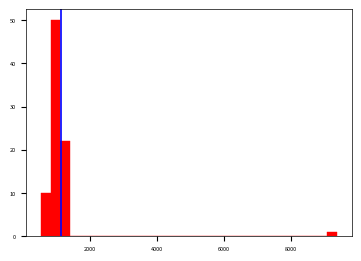

Around what value on the x-axis is the tallest bar? Give the approximate position of its centre, as read against the axis.

1000